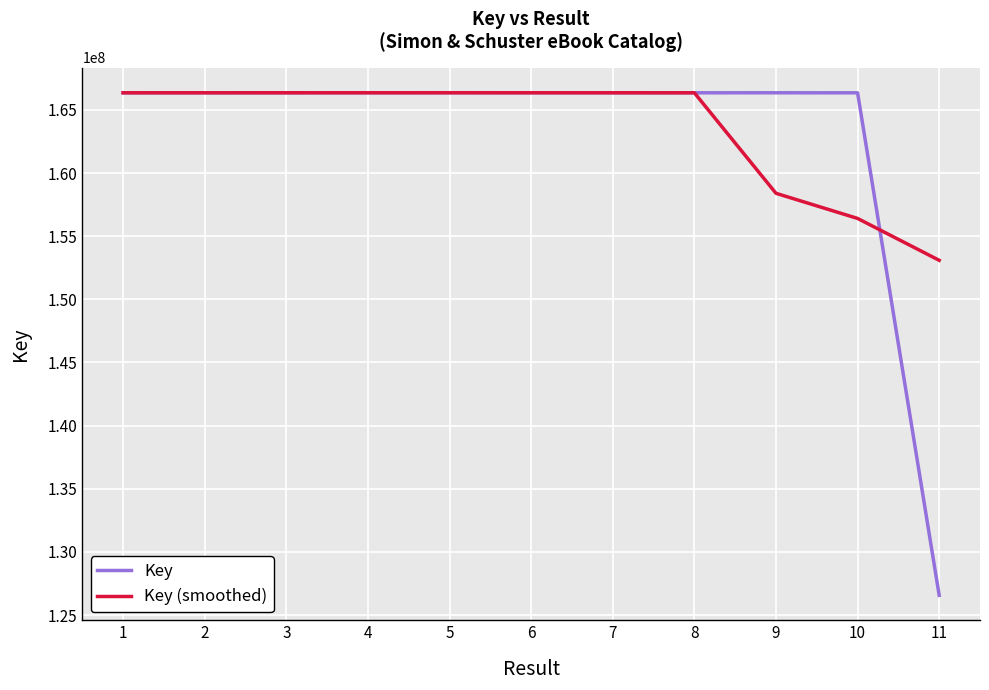

Between 7 and 11, which series saw the biggest shift?

Key